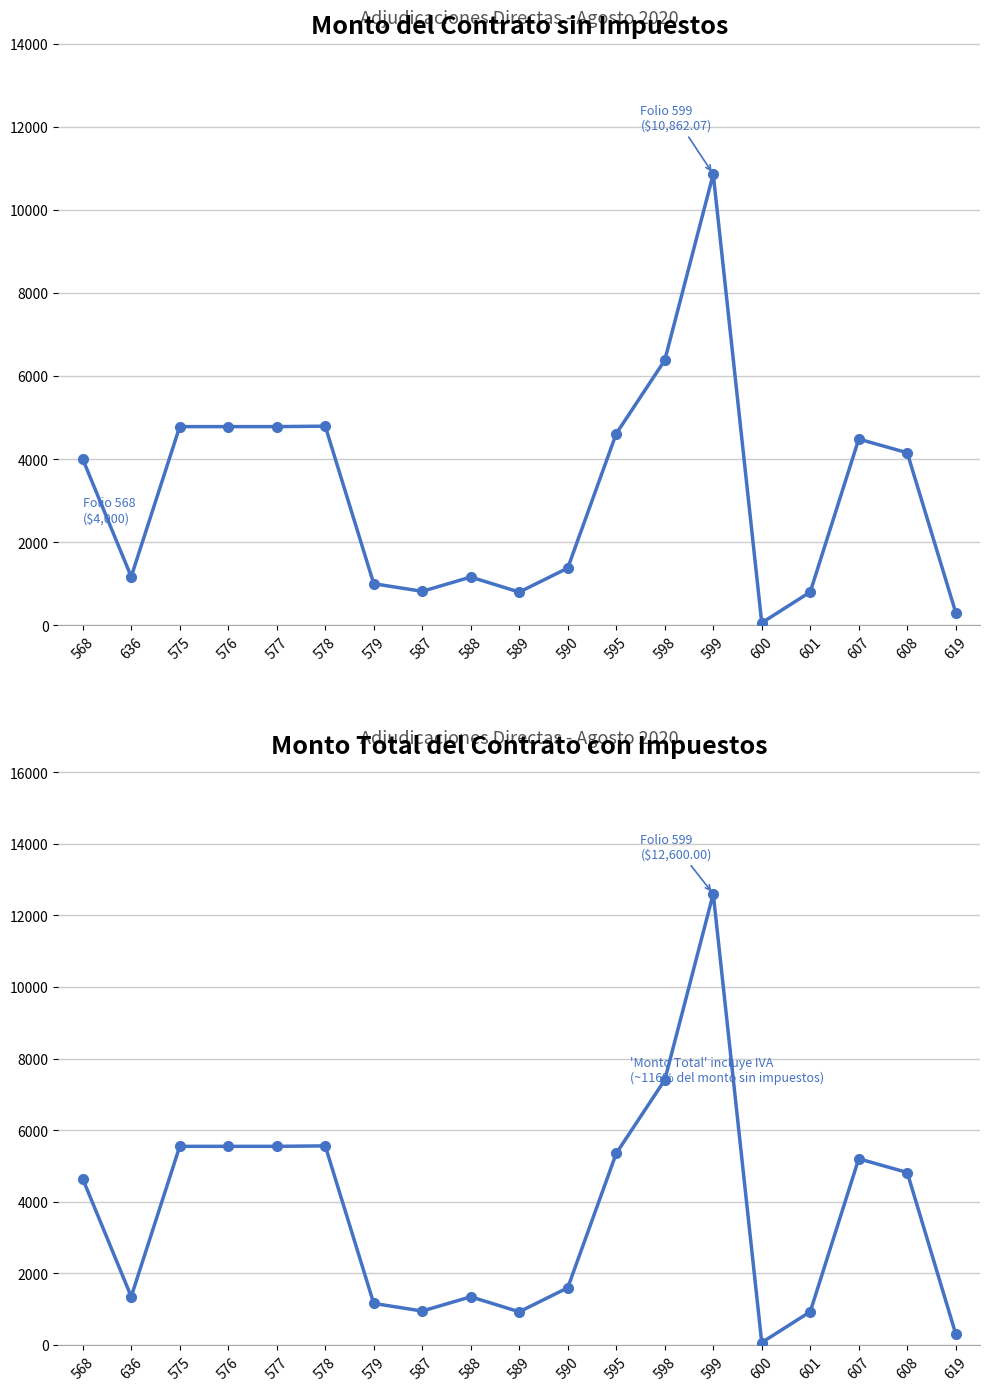

What position from the left is 601?

16